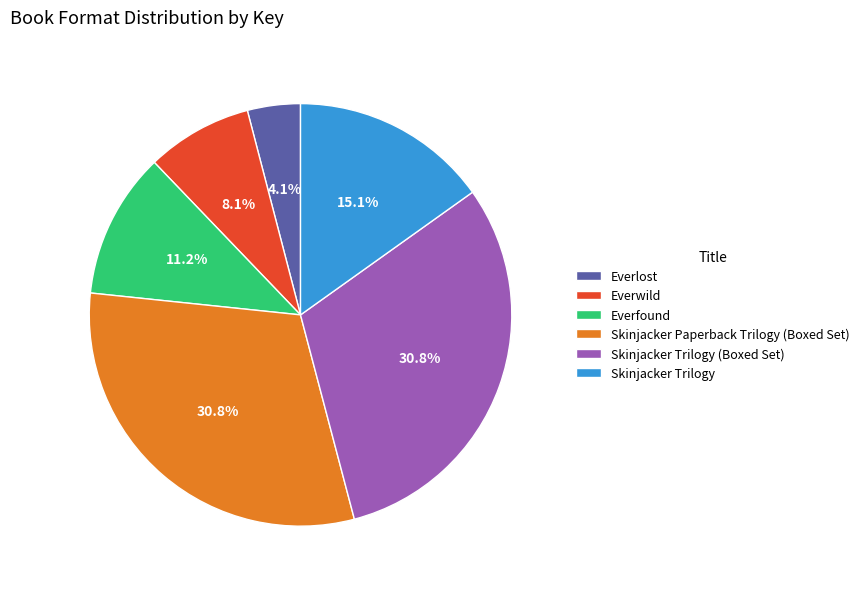

What is the smallest slice in the pie chart?

Everlost